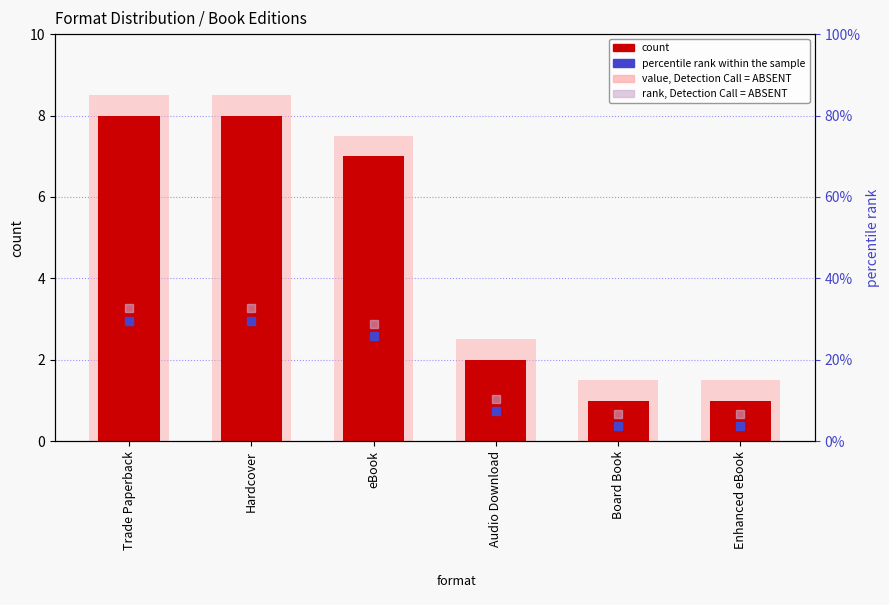

Which series has the widest spread of values?

percentile rank within the sample